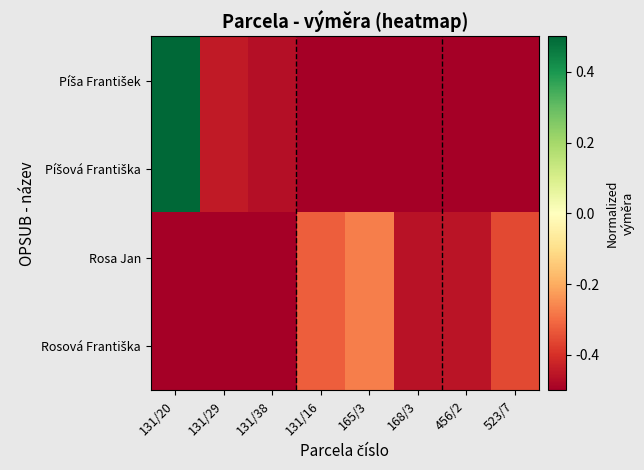

Which series has the largest range (max minus min)?

Píša František